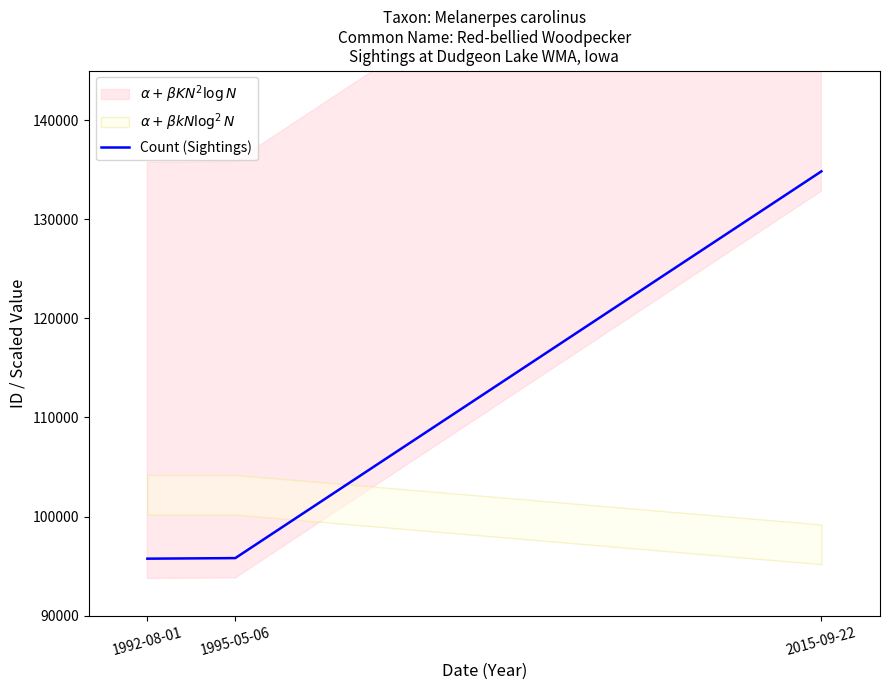

What is the approximate value at 2015-09-22, to the nearest 50?

134850